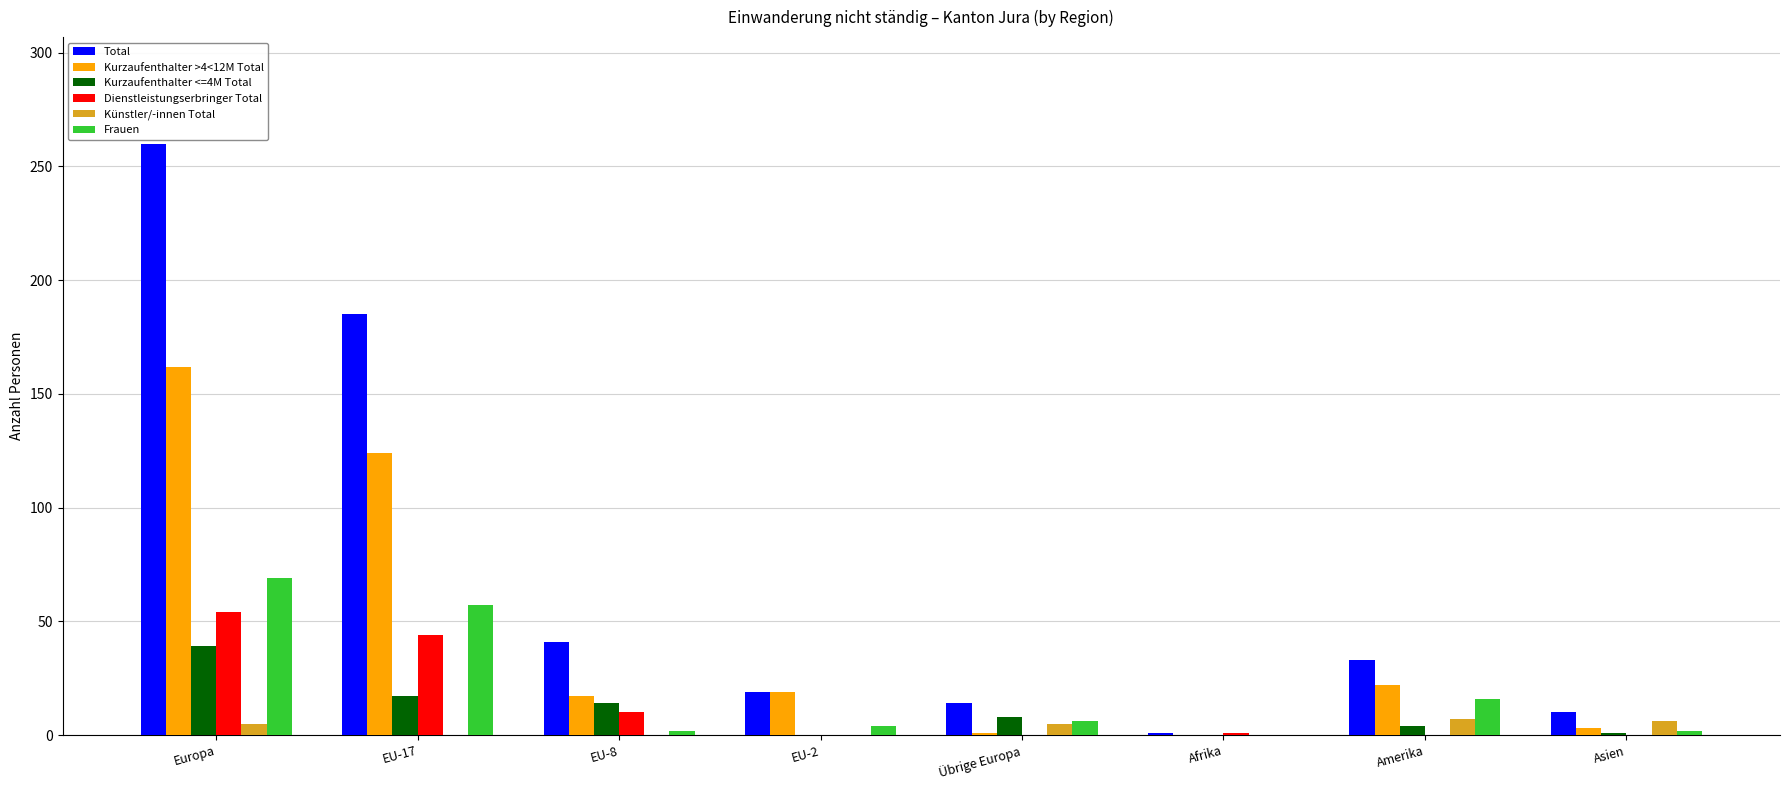

What is the sum of the Frauen values at EU-2 and Afrika?

4